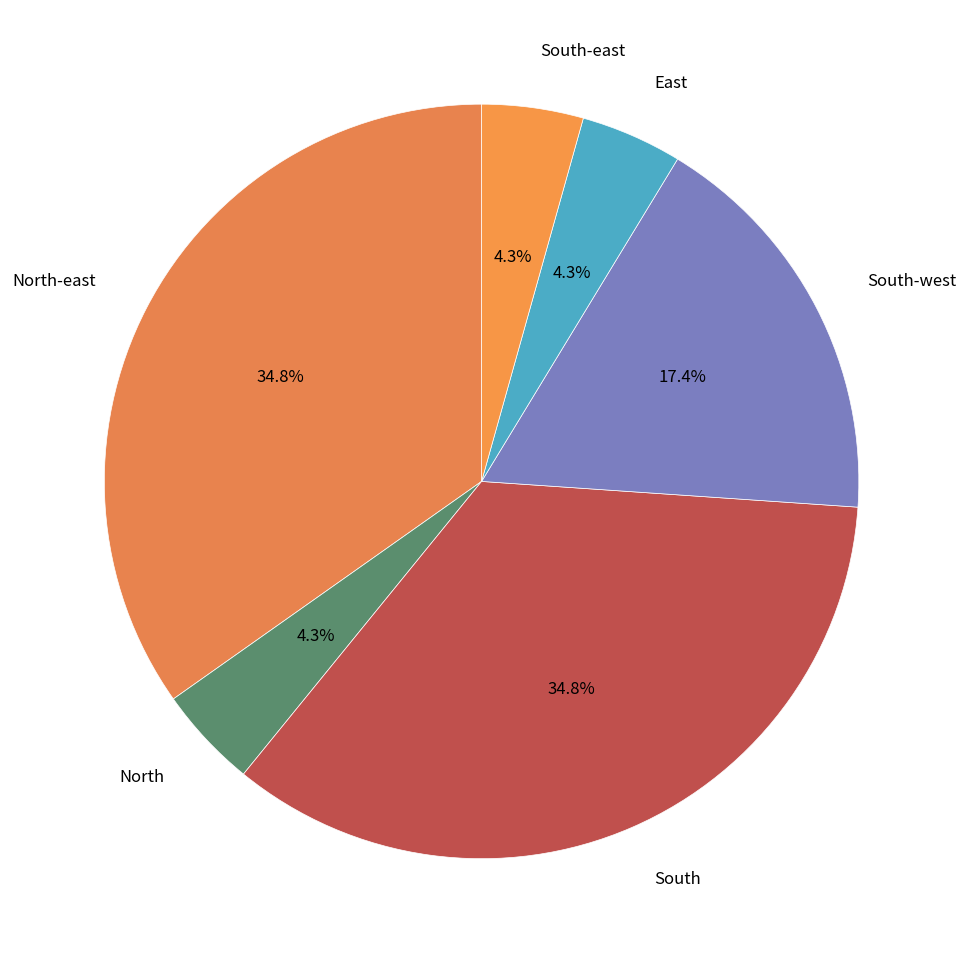

Count the number of slices in the pie.

6